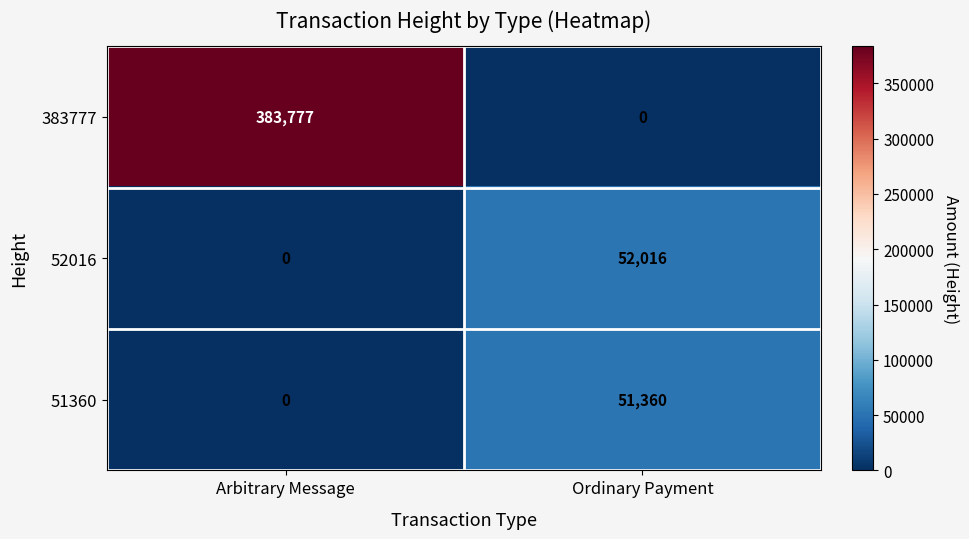

What is the difference between the 51360 values at Ordinary Payment and Arbitrary Message?

51360